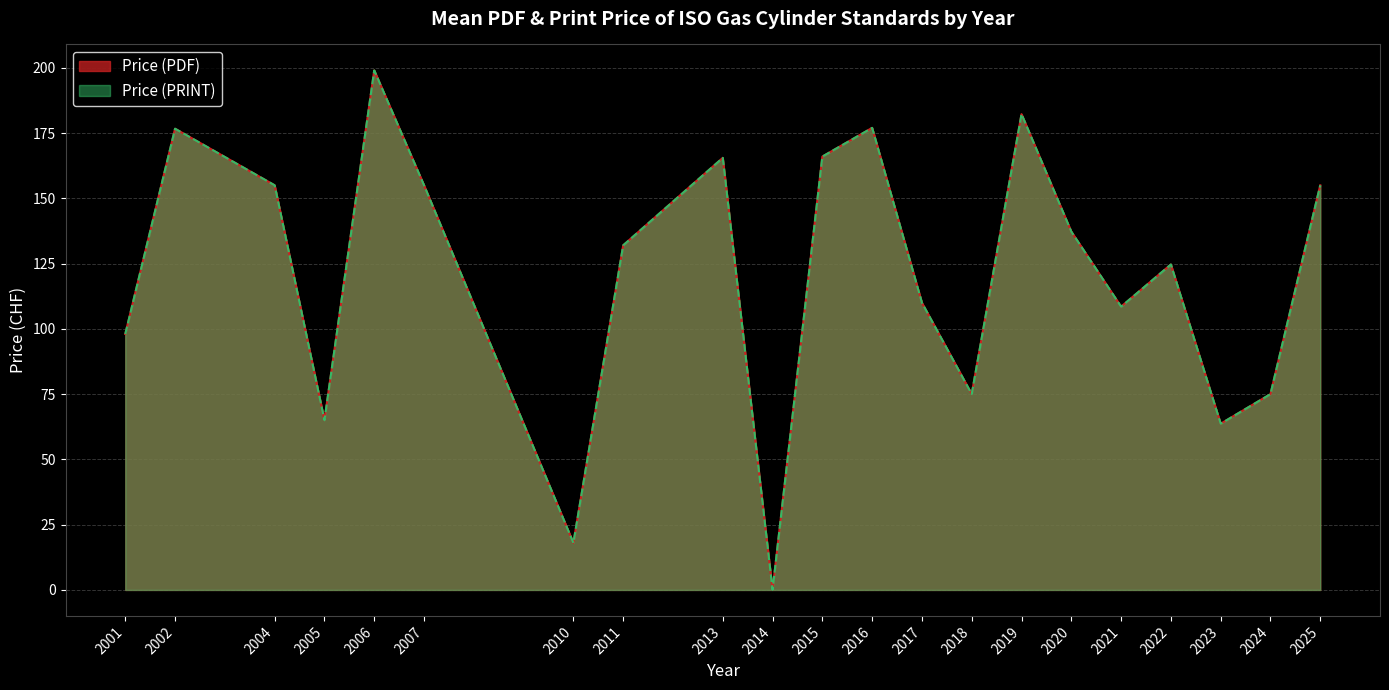

Is it true that Price (PDF) equals 108.5 at 2021?

True